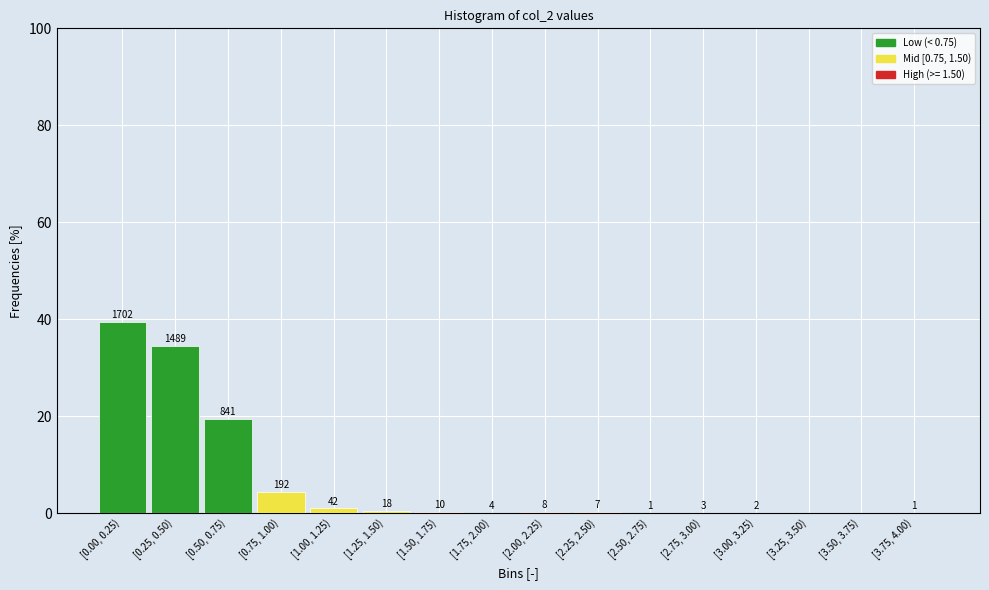

Are the bars horizontal?

No